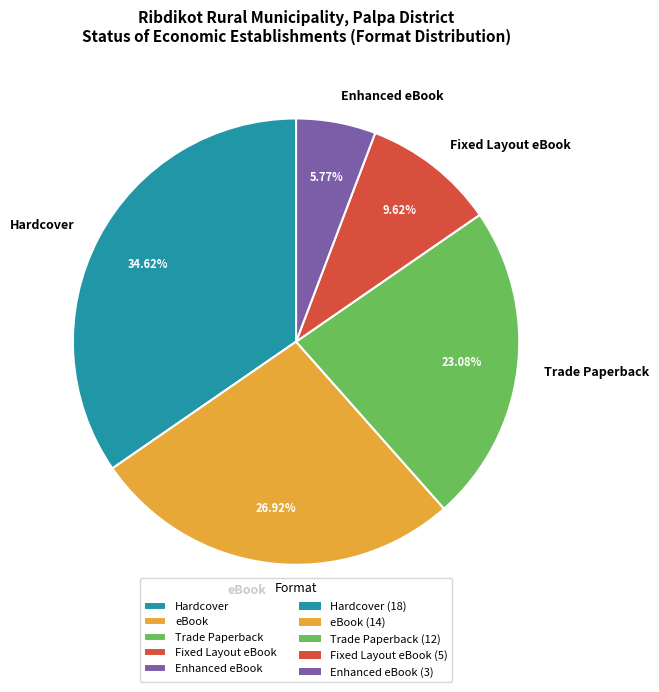

Which category has the smallest portion of the pie?

Enhanced eBook